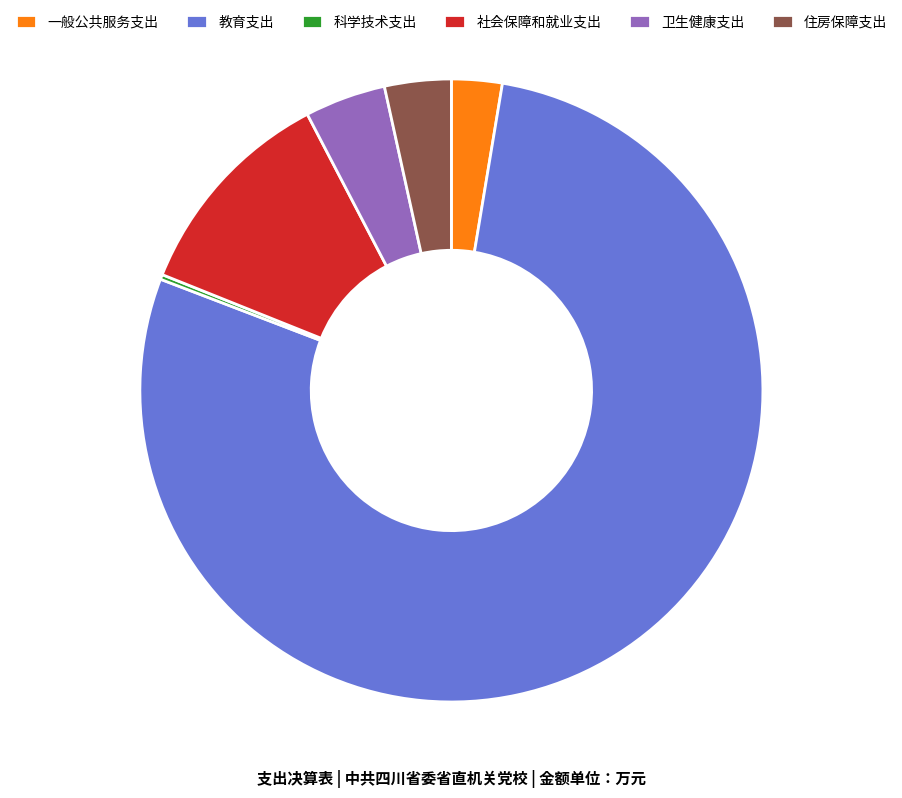

Is the sum of 社会保障和就业支出 and 一般公共服务支出 greater than half?

No